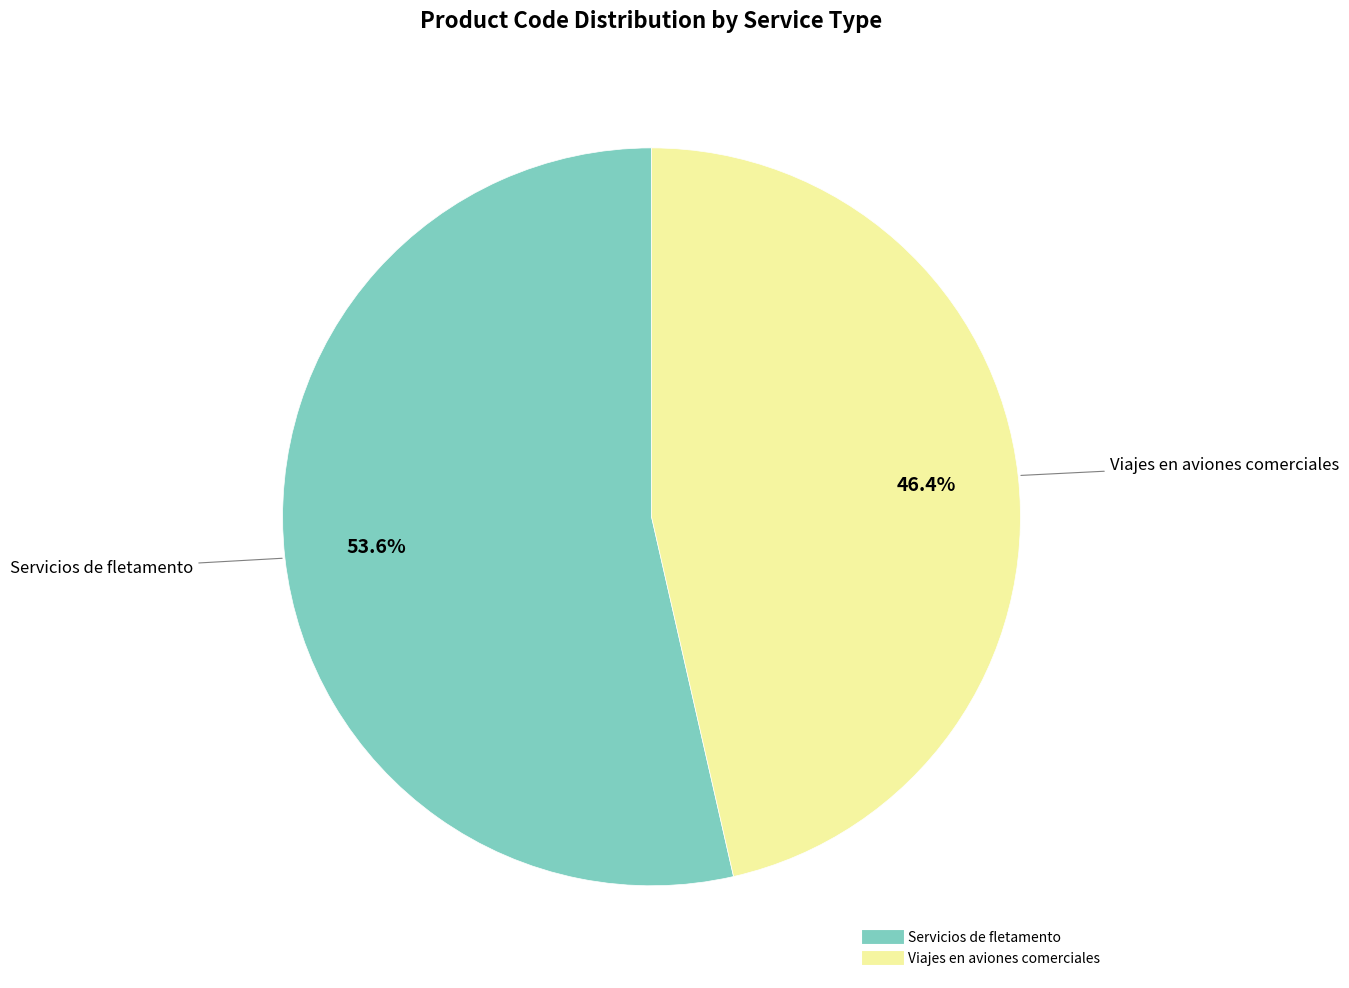

How many segments does this pie chart have?

2